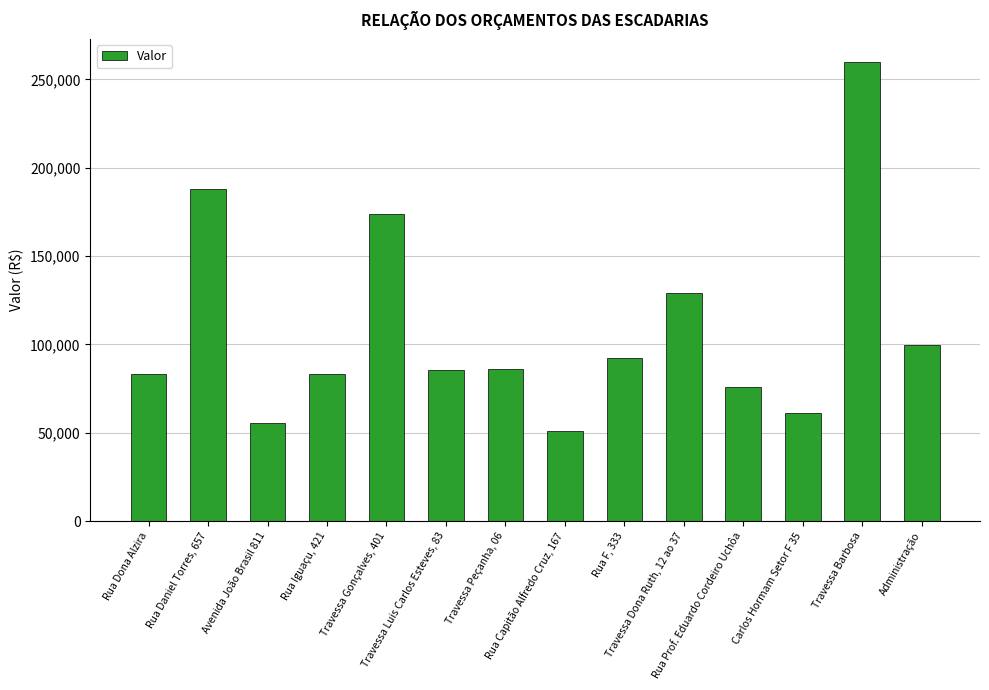

What is the maximum value shown in the chart?

259981.1